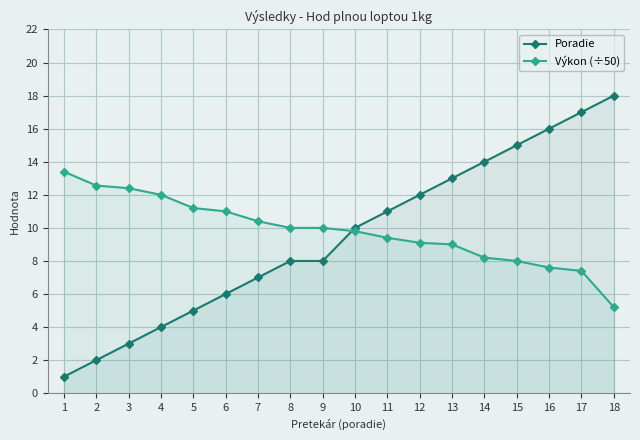

What are all the series names shown in the legend?

Poradie, Výkon (÷50)